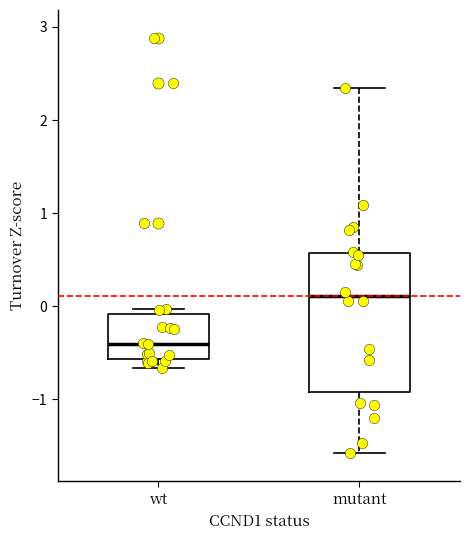

Which box has the lowest median line?

wt